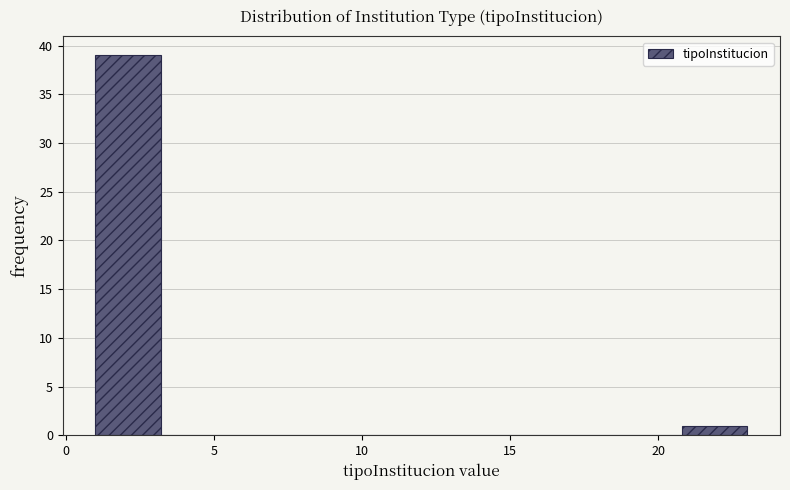

Which range on the x-axis has the tallest bar?

1.0 to 3.2